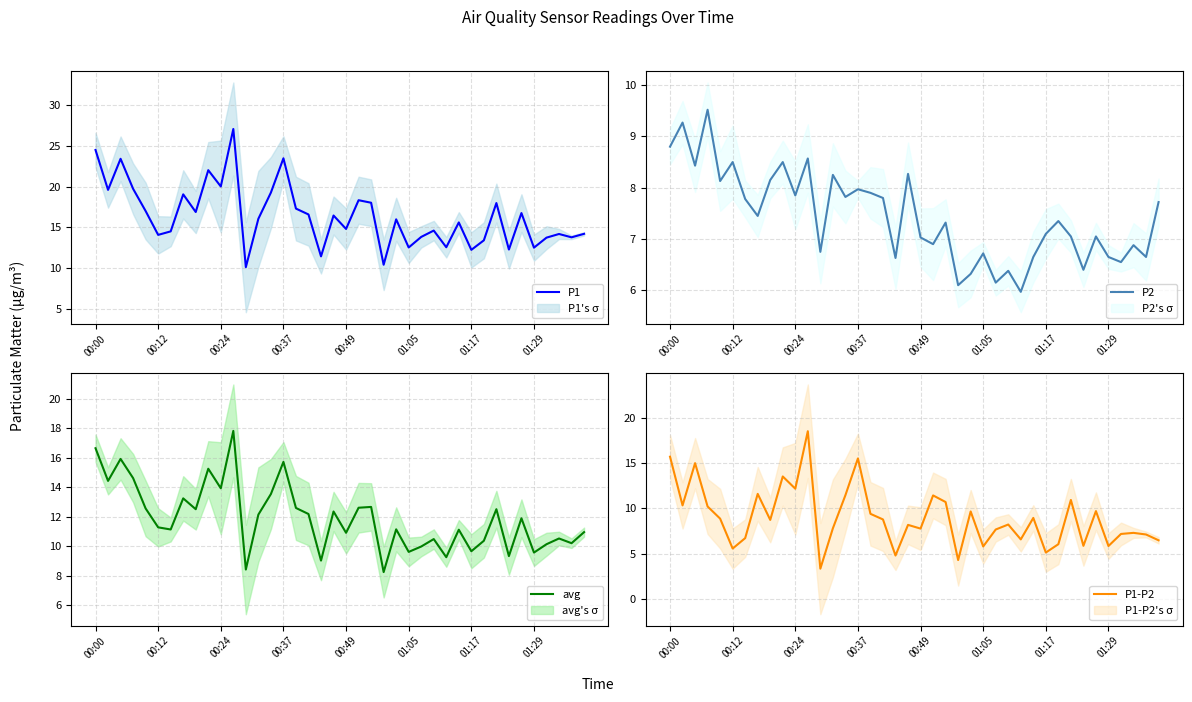

Rank the series at 19 from lowest to highest value.

P1-P2, P2, avg, P1